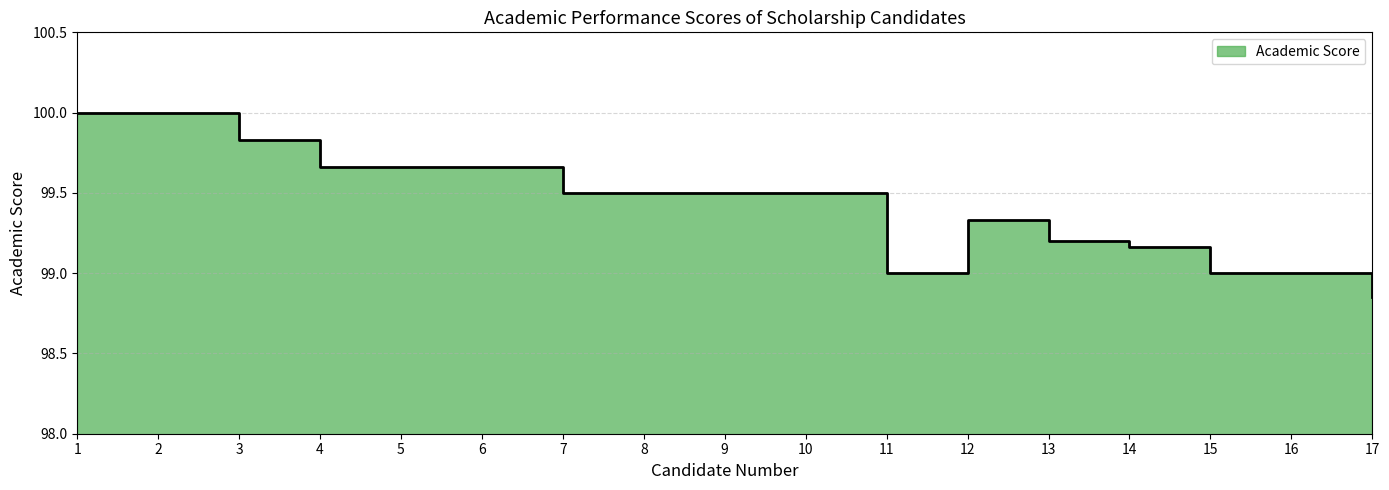

Does the chart have visible grid lines?

Yes